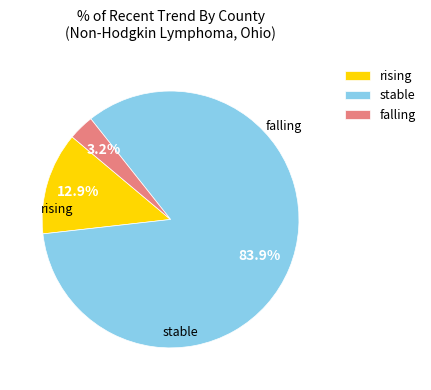

Which has a higher value, falling or rising?

rising